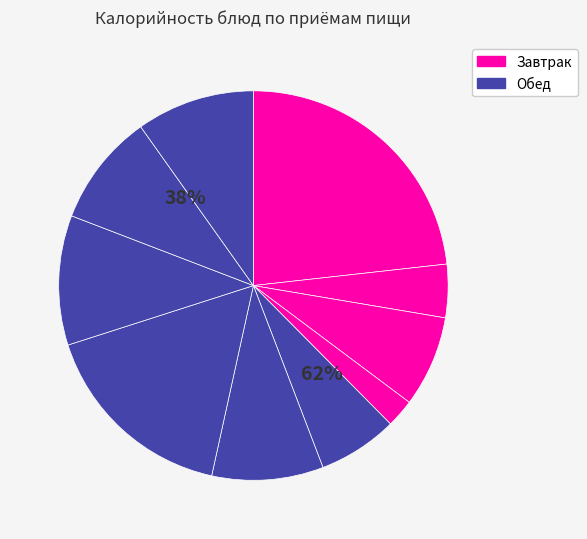

The ХЛЕБ ПШЕНИЧНЫЙ slice represents 22% of the pie. True or false?

False